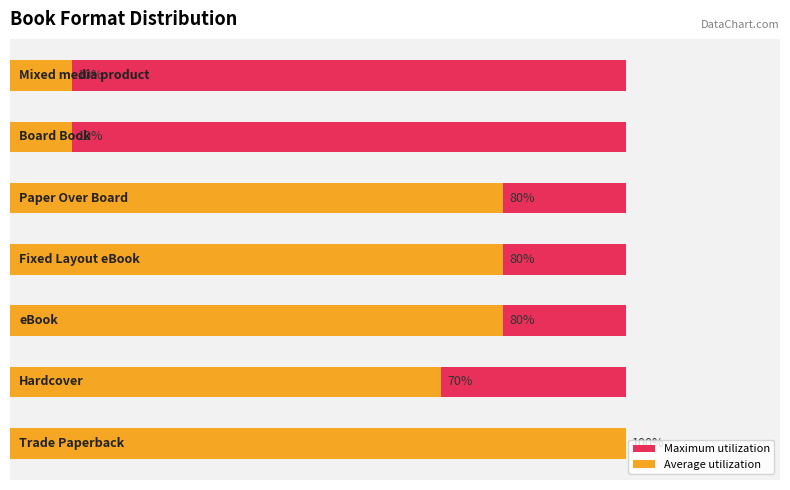

Rank the series by their average value, from highest to lowest.

Average utilization, Maximum utilization